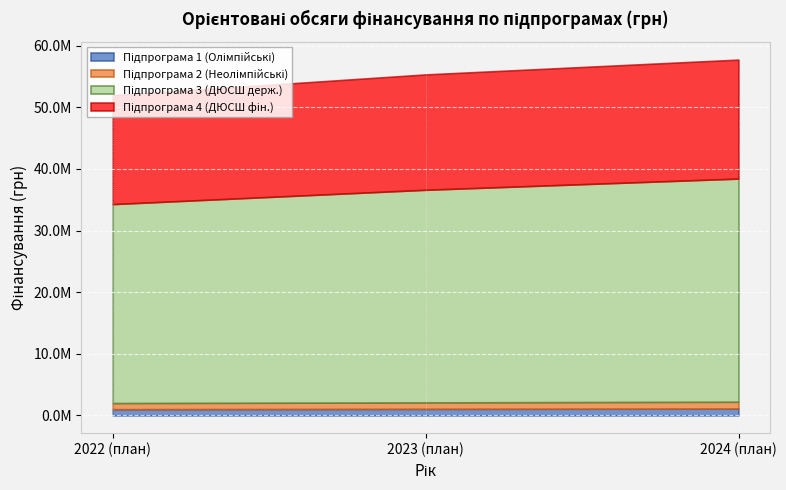

Reading left to right, list all the values displayed in this chart.

Підпрограма 1 (Олімпійські): 1000000	1053000	1105620
Підпрограма 2 (Неолімпійські): 1000000	1053100	1105800
Підпрограма 3 (ДЮСШ держ.): 32301000	34518800	36231440
Підпрограма 4 (ДЮСШ фін.): 17690000	18730000	19315000